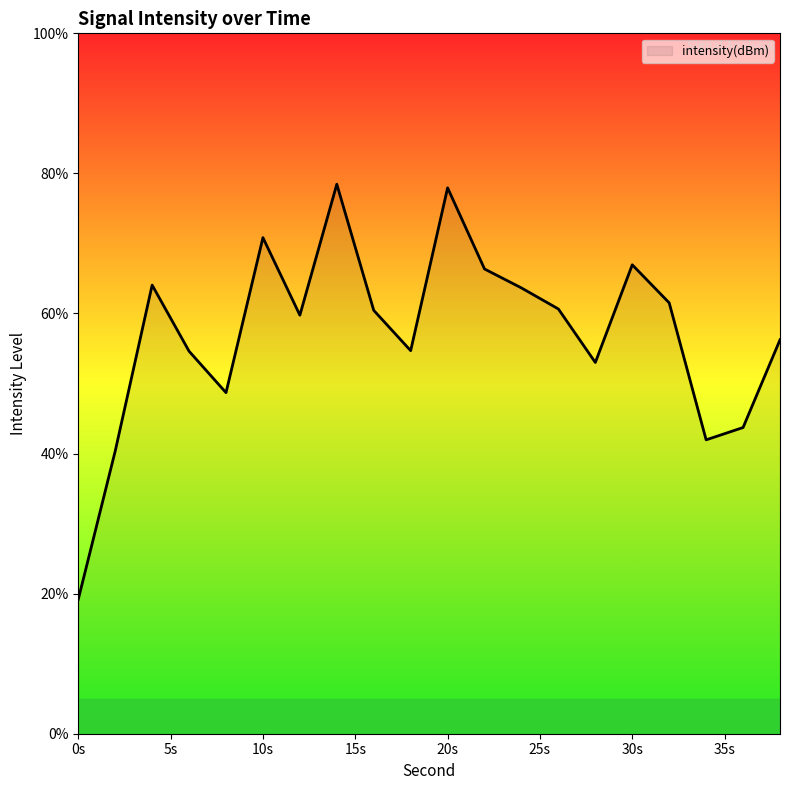

What is the difference between the maximum and minimum values?

59.3